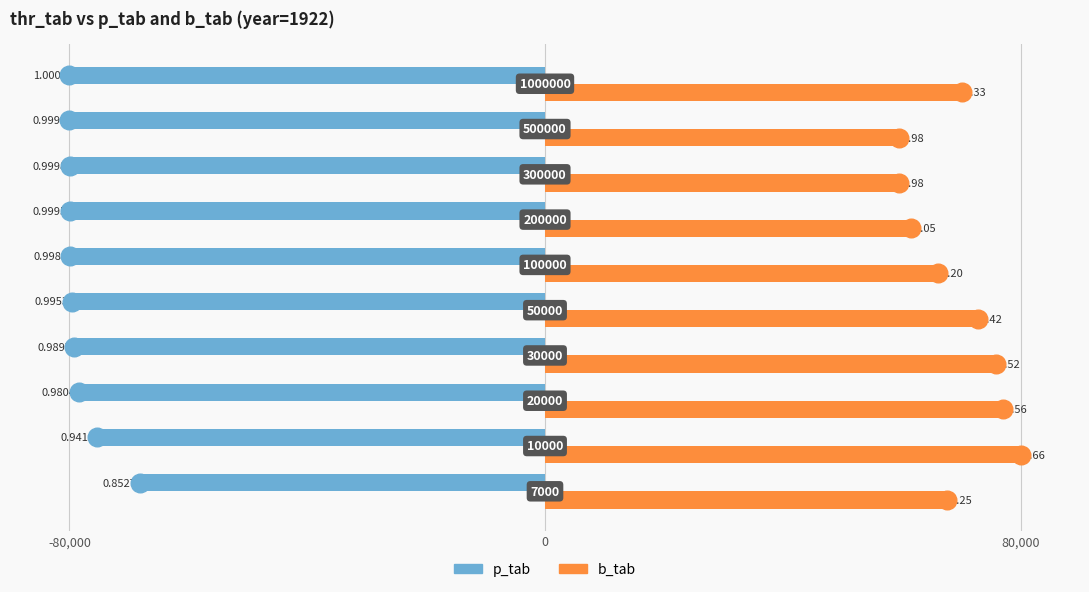

Which series has the widest spread of Y values?

b_tab